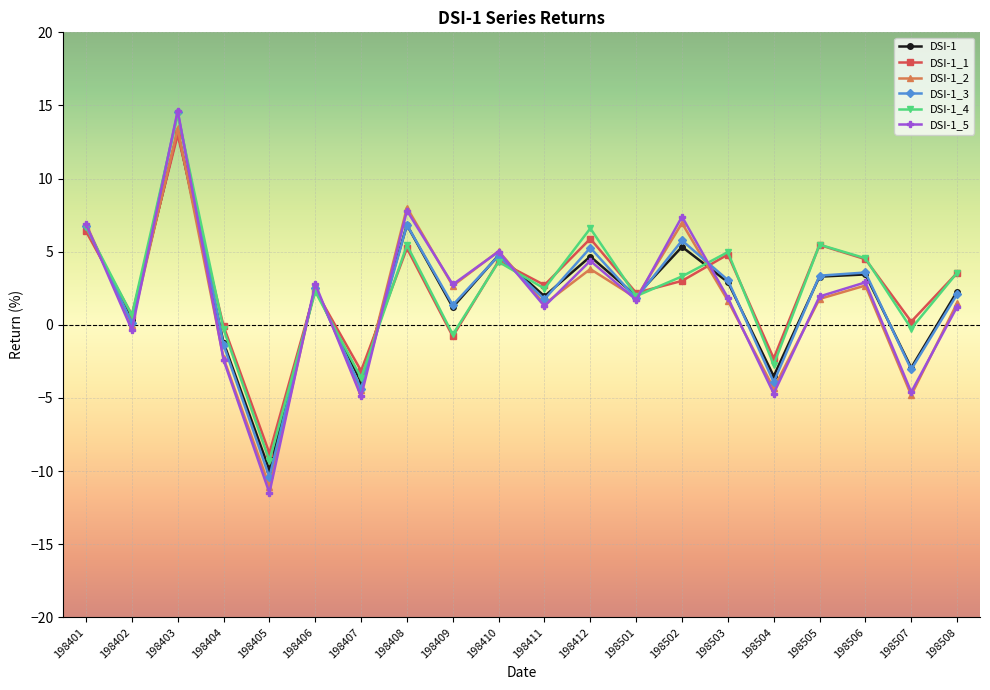

At which category is the sum across all series the highest?

198403